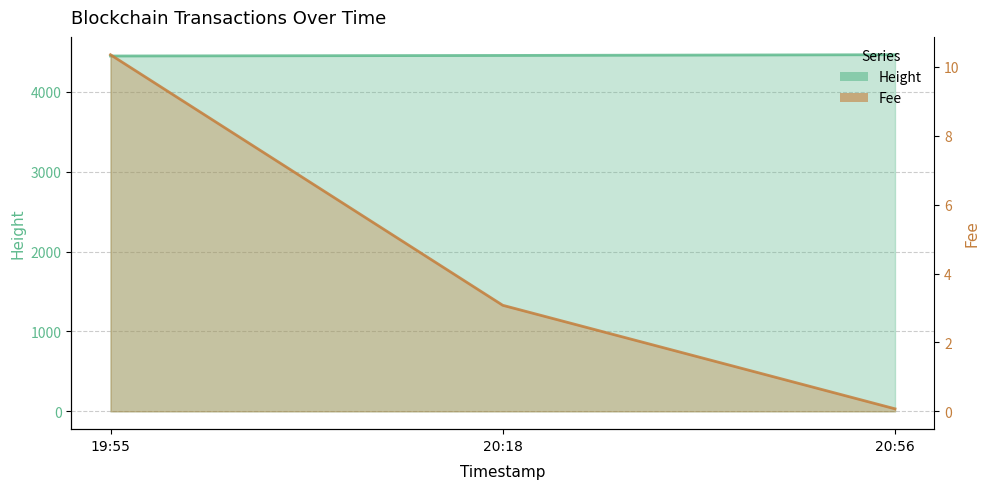

Where is Fee nearest to the value 5?

20:18